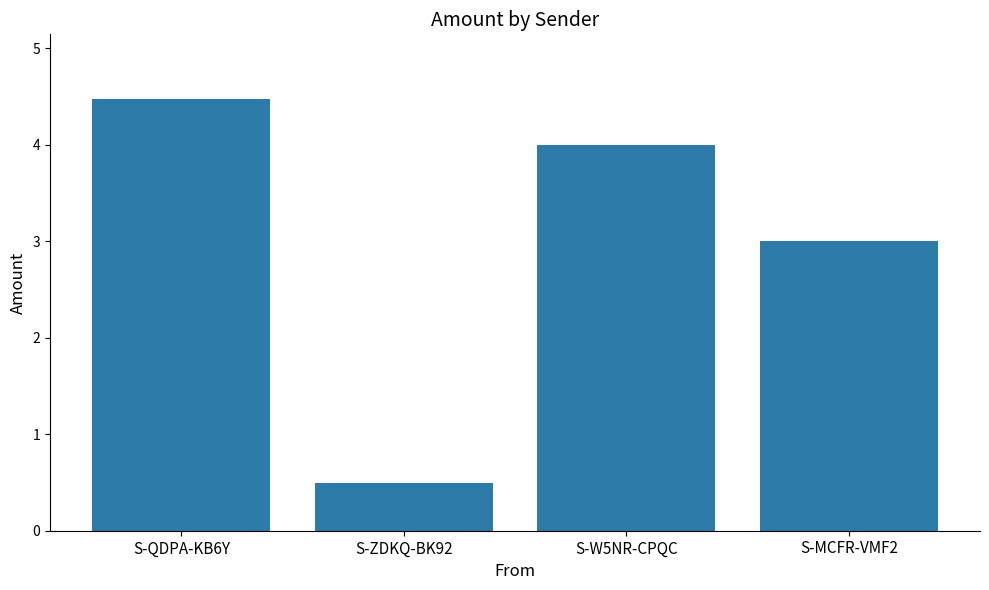

Count the values in the range 3 to 4.

2